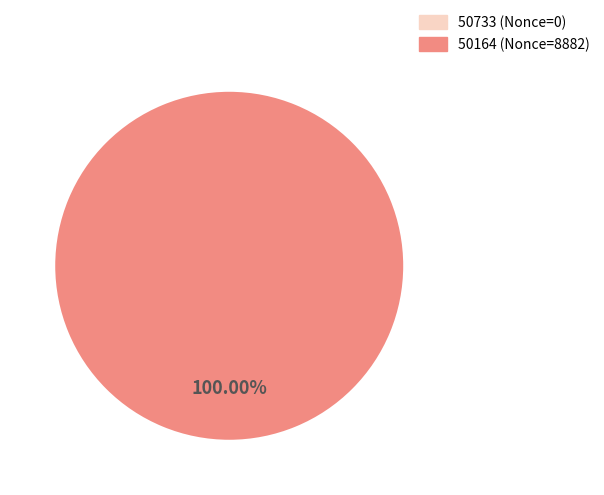

Do 50733 and 50164 together represent more than half of the pie?

Yes